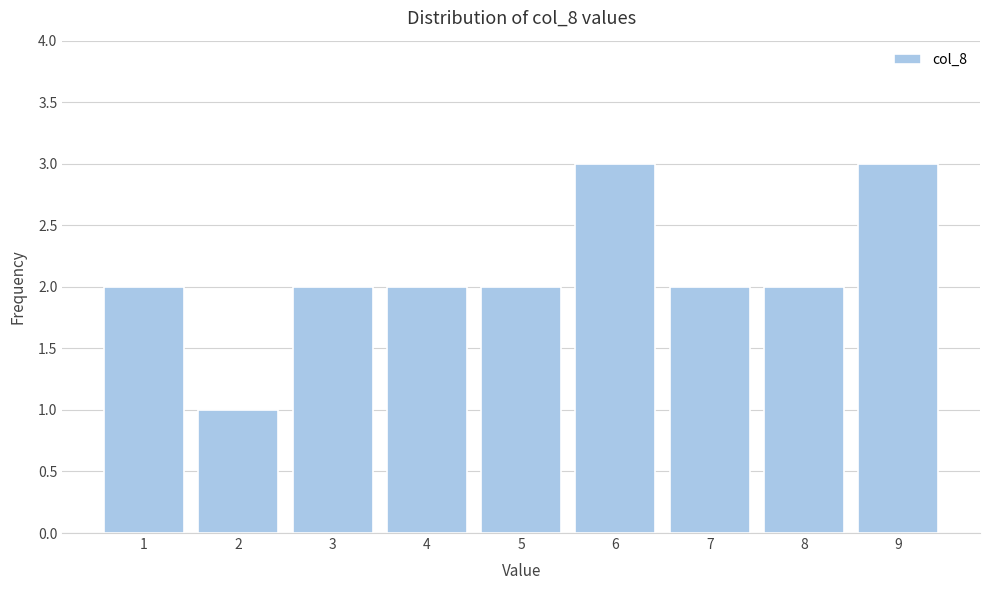

Reading left to right, transcribe this chart: for each bar, give the range it covers on the x-axis and its height. The values are not printed on the chart, so give them approximately, as read against the axis.

0.5 to 1.5: 2
1.5 to 2.5: 1
2.5 to 3.5: 2
3.5 to 4.5: 2
4.5 to 5.5: 2
5.5 to 6.5: 3
6.5 to 7.5: 2
7.5 to 8.5: 2
8.5 to 9.5: 3